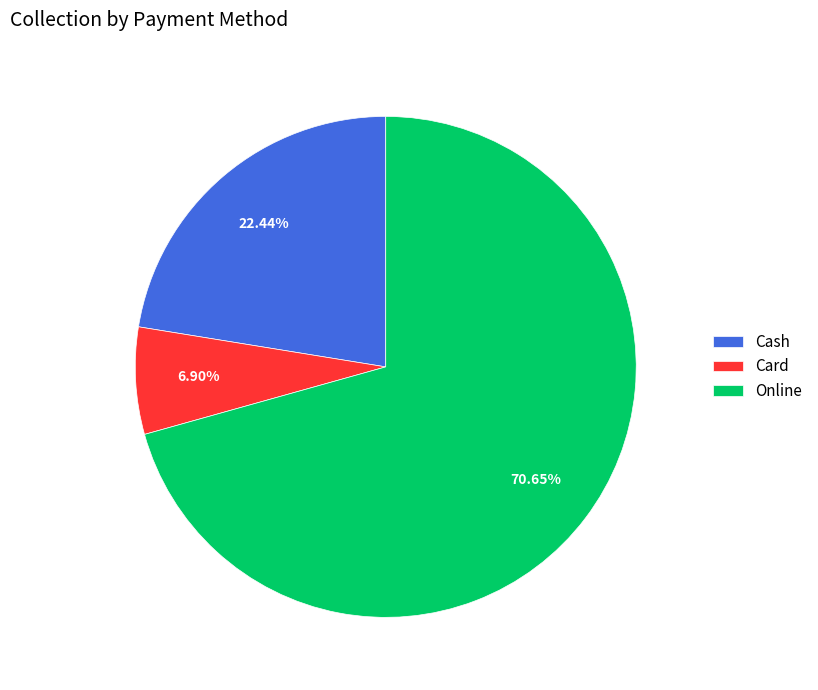

Combined, do Card and Online account for over 50%?

Yes